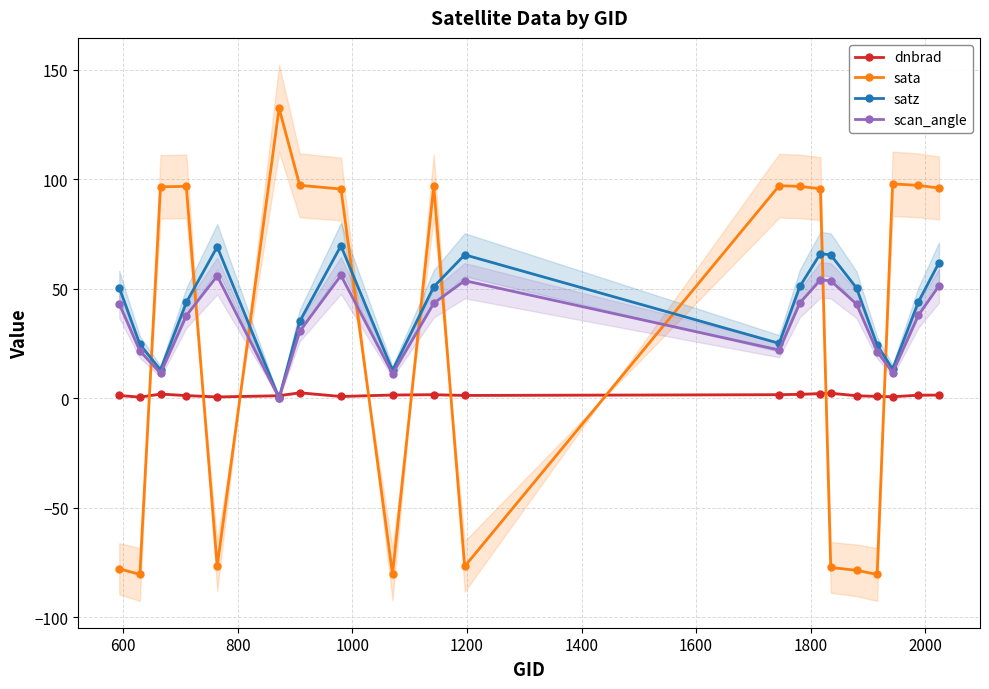

In scan_angle, how many points are lower than both neighbors (excluding endpoints)?

5